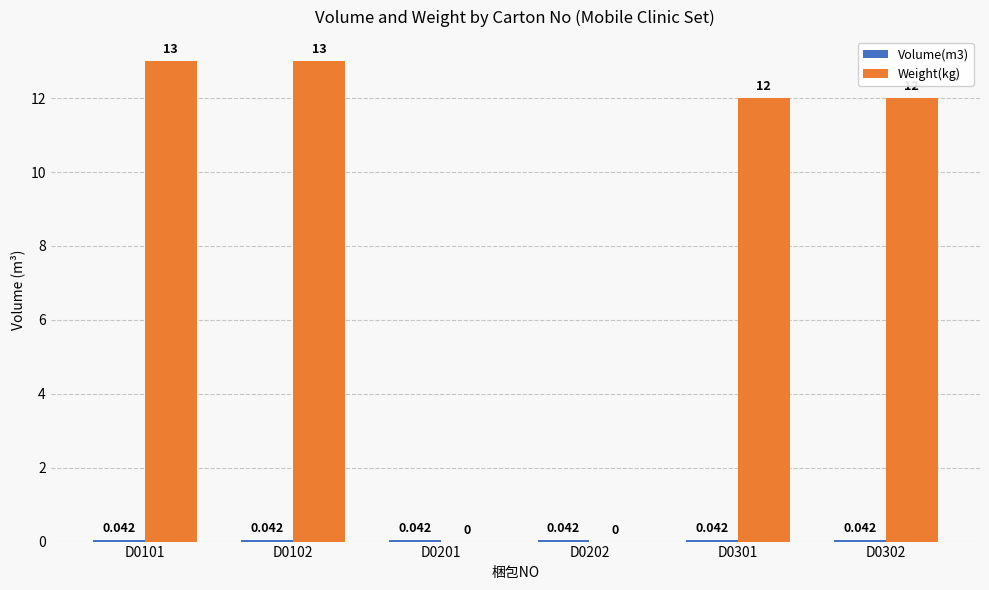

Which series has the largest total across all categories?

Weight(kg)